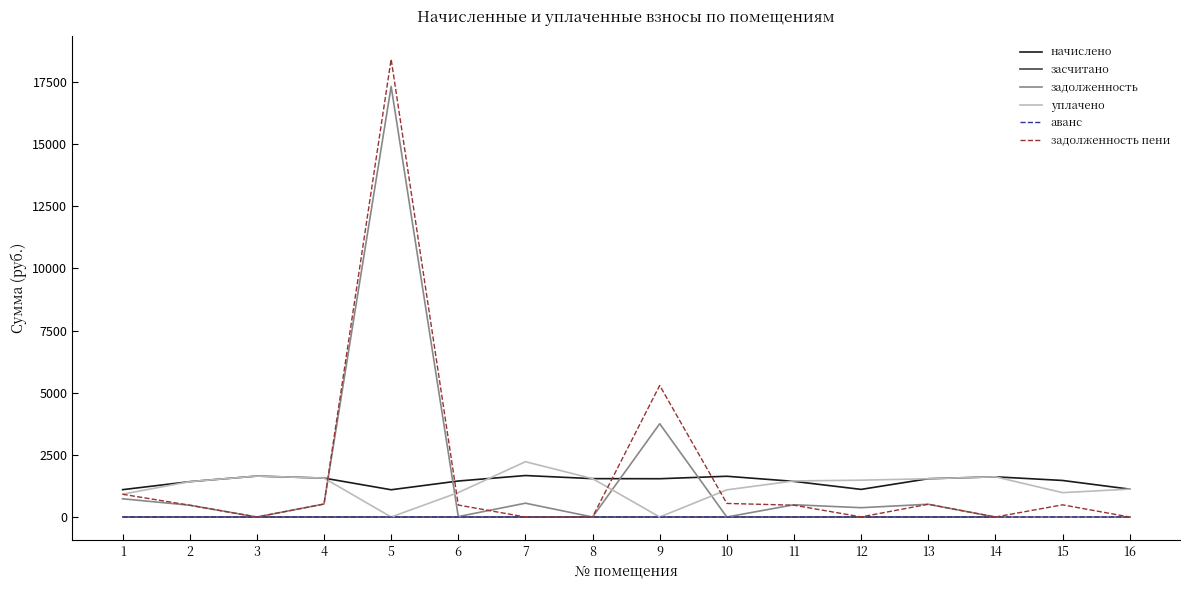

What is the difference between the maximum and minimum values in the задолженность series?

17315.2